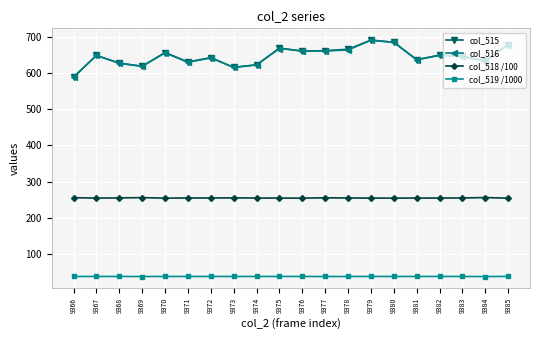

True or false: col_515 has more than 1 points higher than both neighbors.

True